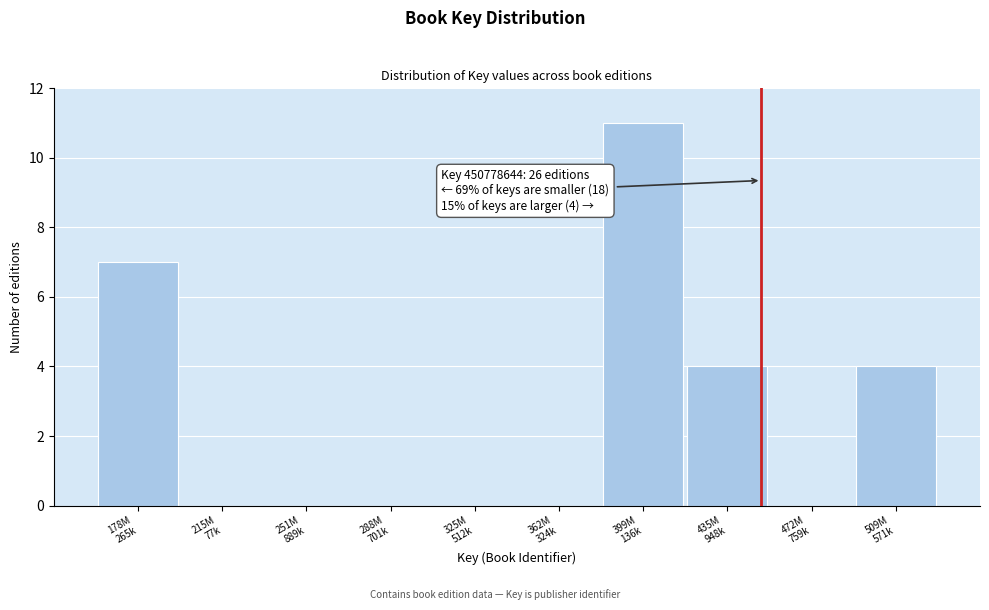

What is the maximum value shown in the chart?

11